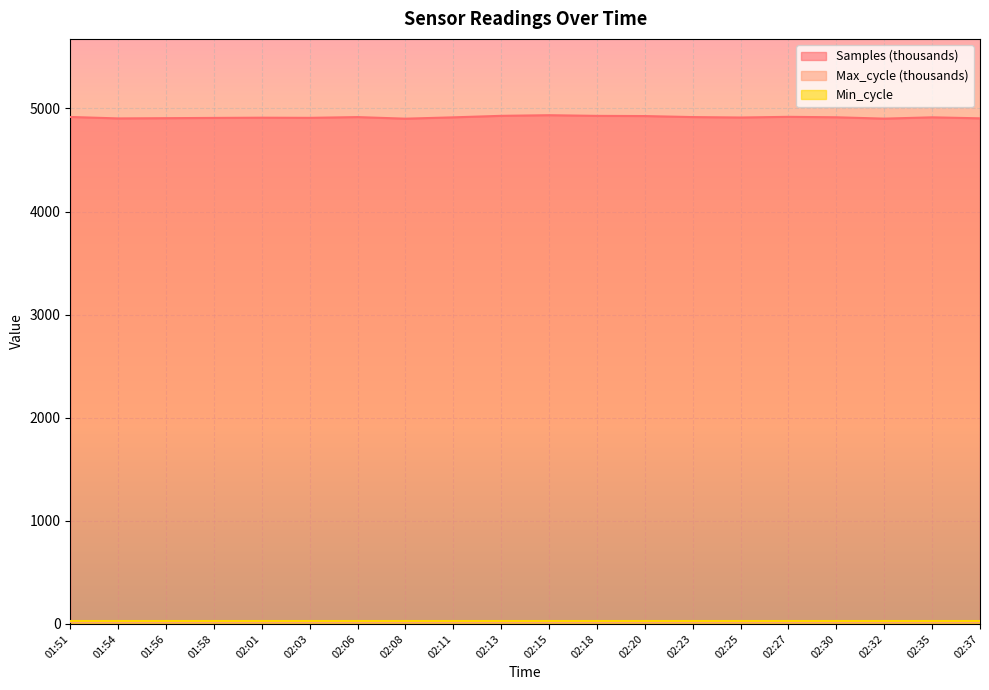

Which series has the largest total across all categories?

Samples (thousands)